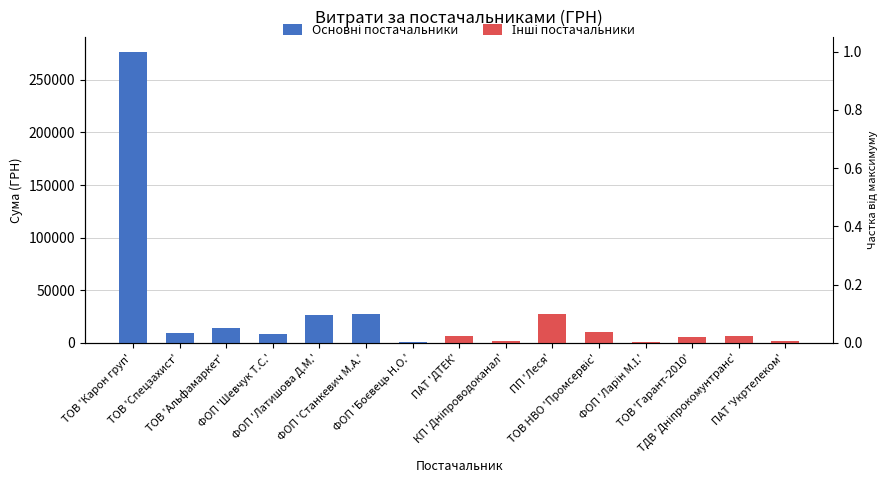

Rank the series by their average value, from lowest to highest.

Інші постачальники, Основні постачальники